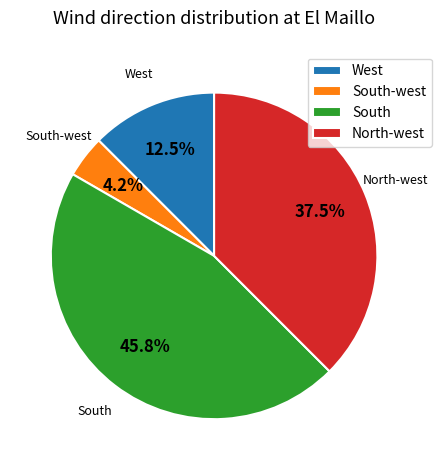

Does any single category account for the majority?

No